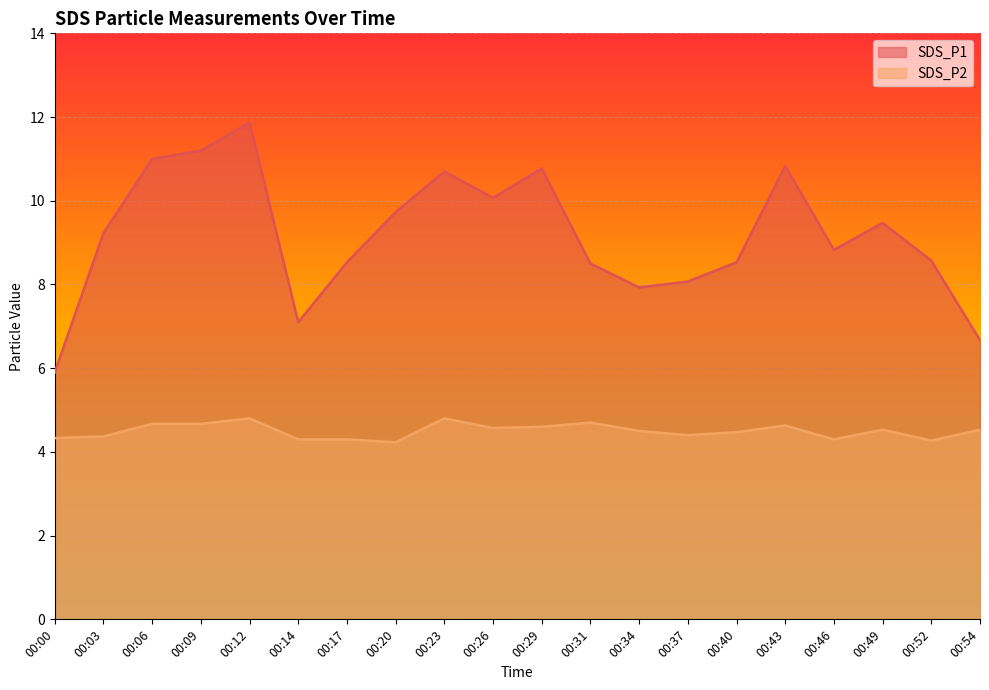

What is the spread (max minus min) of values at 00:20?

5.5